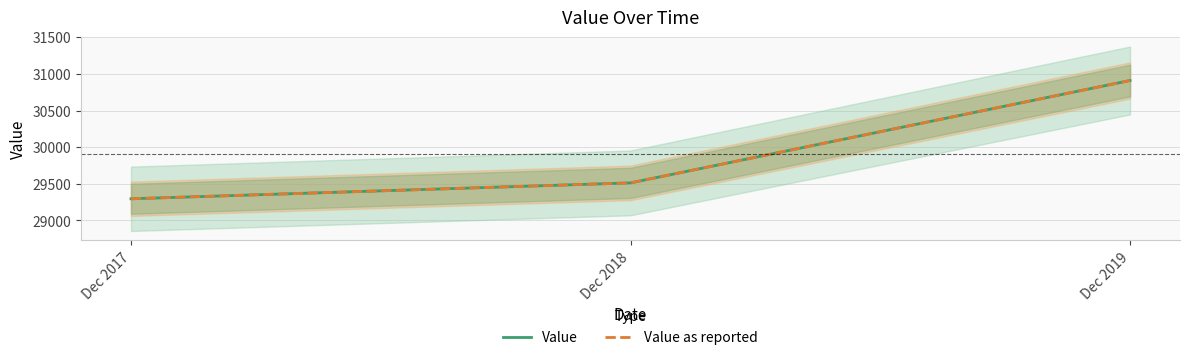

Is the value of Value at Dec 2018 greater than the value of Value as reported at Dec 2019?

No